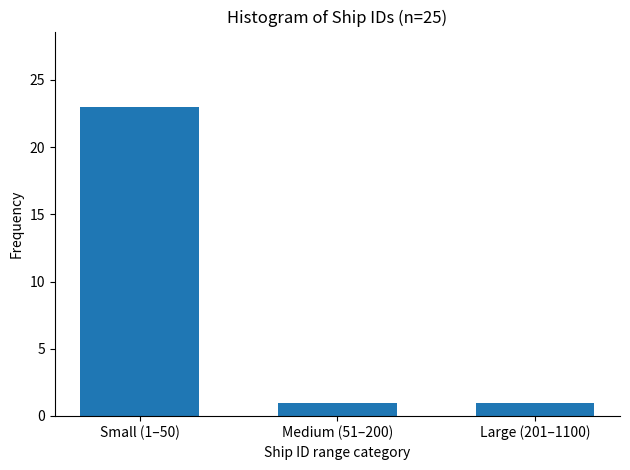

Reading right to left, what are all the values shown in this chart?

Large (201–1100)=1	Medium (51–200)=1	Small (1–50)=23